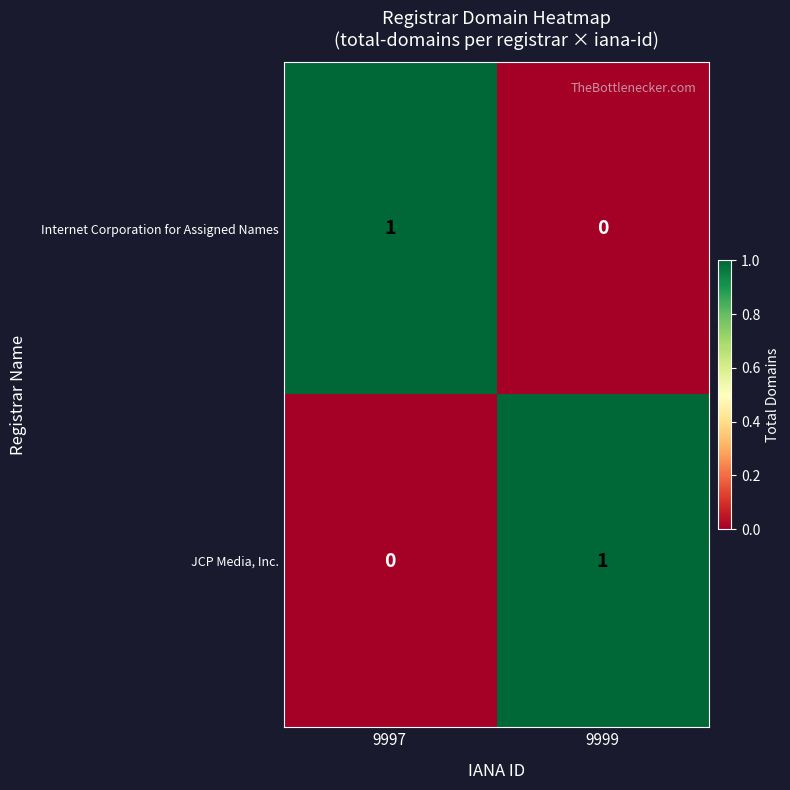

The value of Internet Corporation for Assigned Names at 9999 is 0. True or false?

True